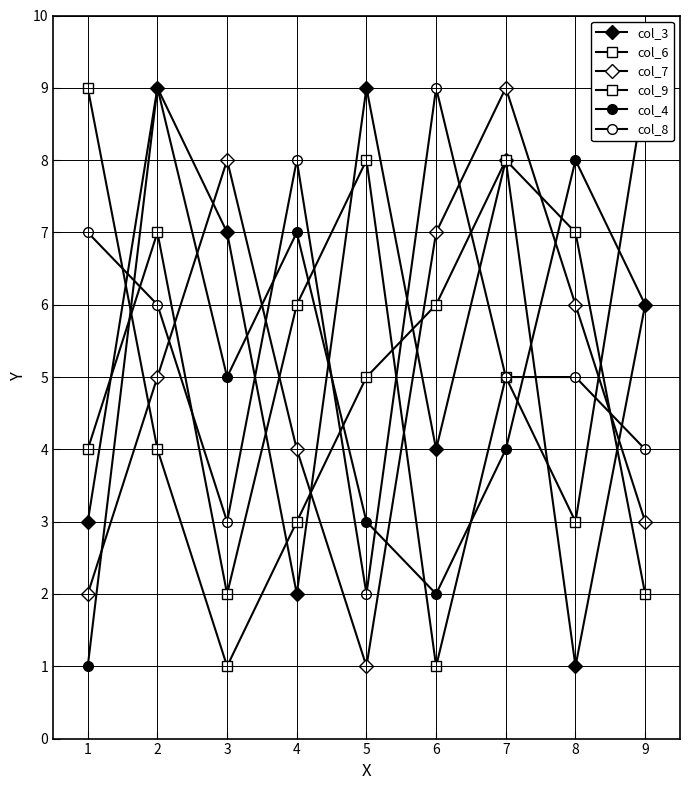

Reading left to right, list all the values displayed in this chart.

col_3: 3	9	7	2	9	4	8	1	6
col_6: 4	7	2	6	8	1	5	3	9
col_7: 2	5	8	4	1	7	9	6	3
col_9: 9	4	1	3	5	6	8	7	2
col_4: 1	9	5	7	3	2	4	8	6
col_8: 7	6	3	8	2	9	5	5	4